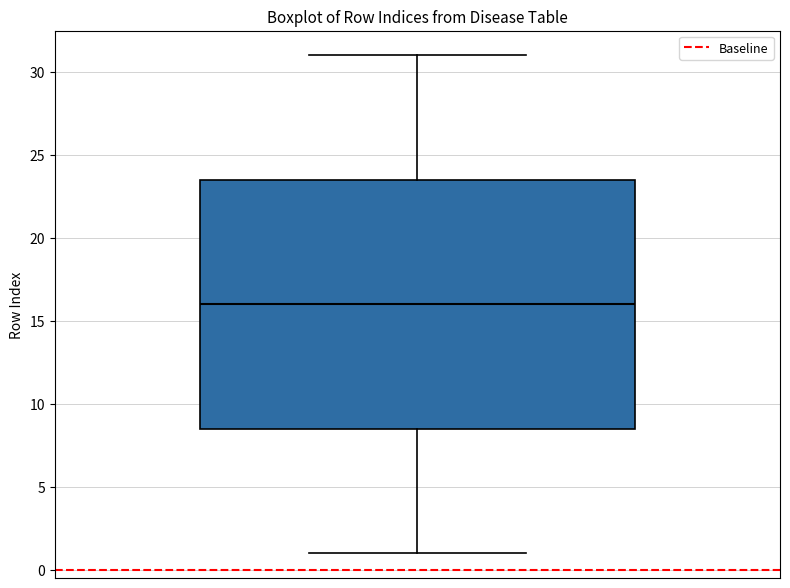

Read this box plot against the y-axis: the position of the median line, the range covered by the box, and the ends of both whiskers. The values are not printed on the chart, so give them approximately, as read against the axis.

median 16.0, box 8.5 to 23.5, whiskers 1.0 to 31.0